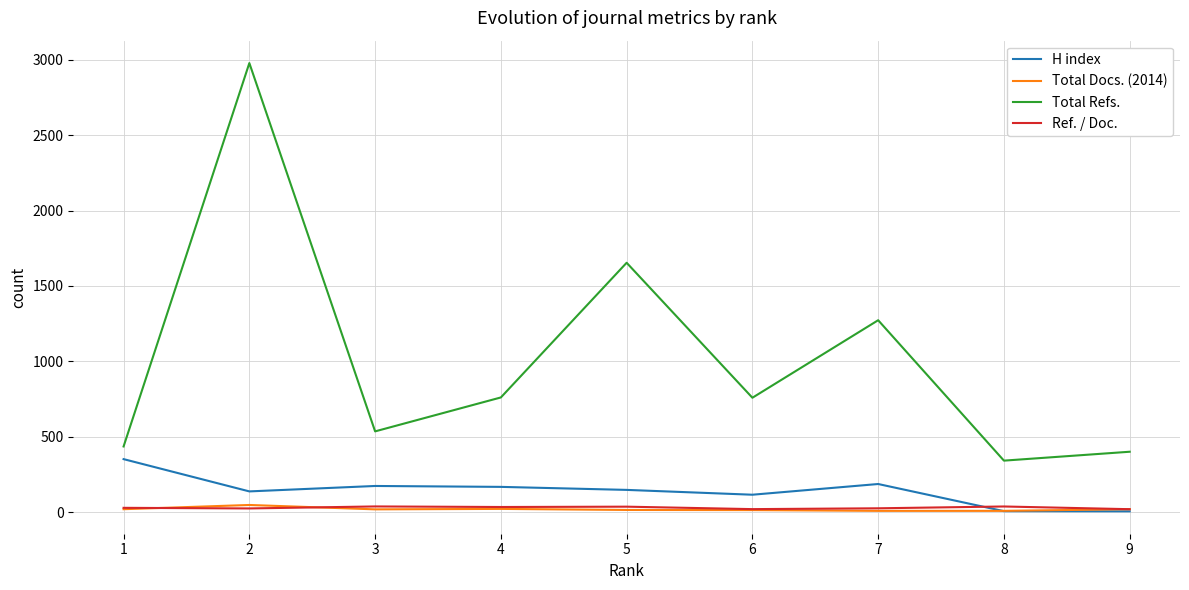

At how many categories does at least one series exceed 2076?

1